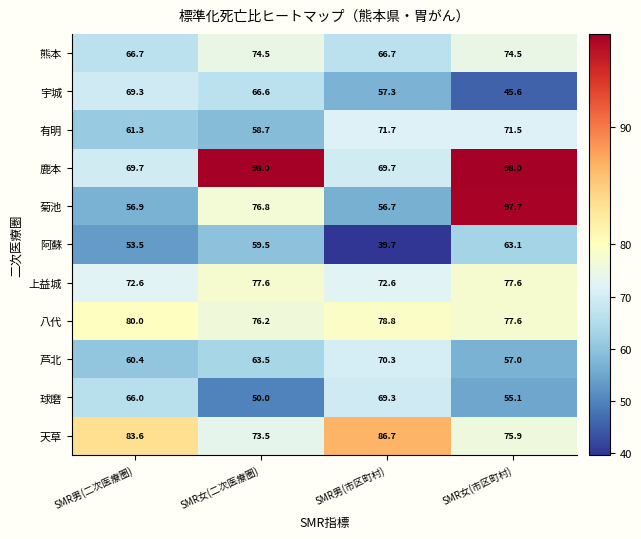

Which series changed the most between SMR女(二次医療圏) and SMR女(市区町村)?

宇城